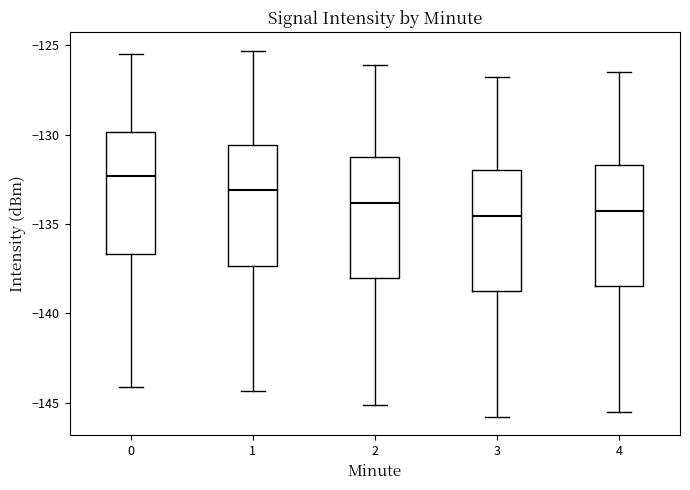

Where does the lower whisker of the box at x = 2 end on the y-axis? The values are not printed on the chart, so give them approximately, as read against the axis.

-145.0